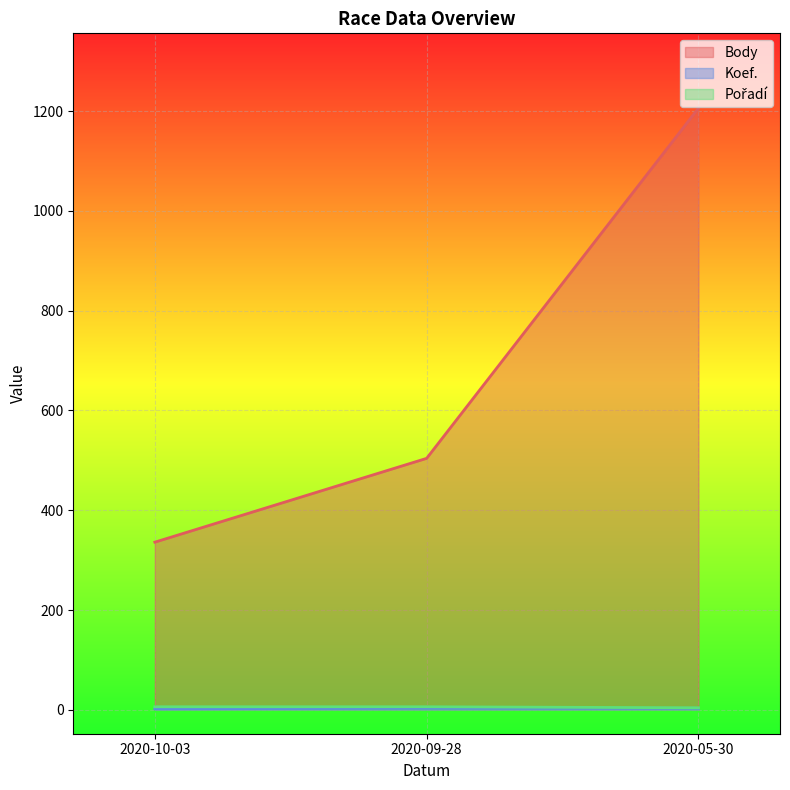

What position from the left is 2020-10-03?

1